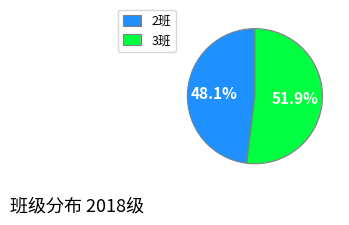

To the nearest percent, what percentage of the pie is 3班?

52%